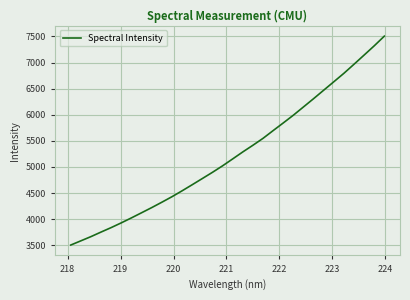

What is the maximum value shown in the chart?

7505.1